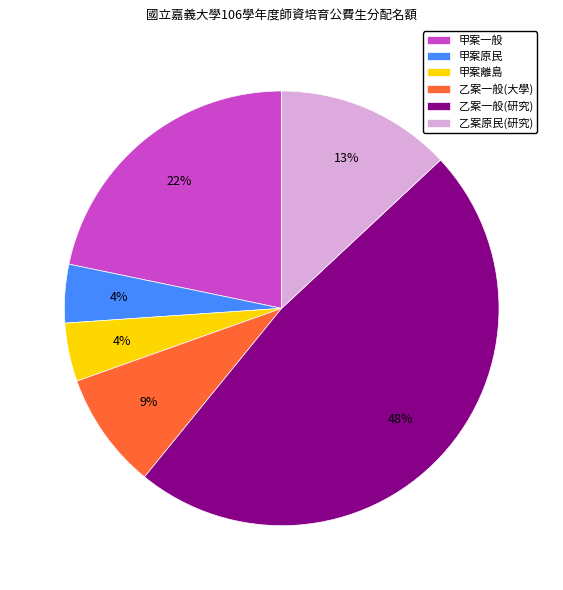

Combined, do 甲案一般 and 甲案原民 account for over 50%?

No